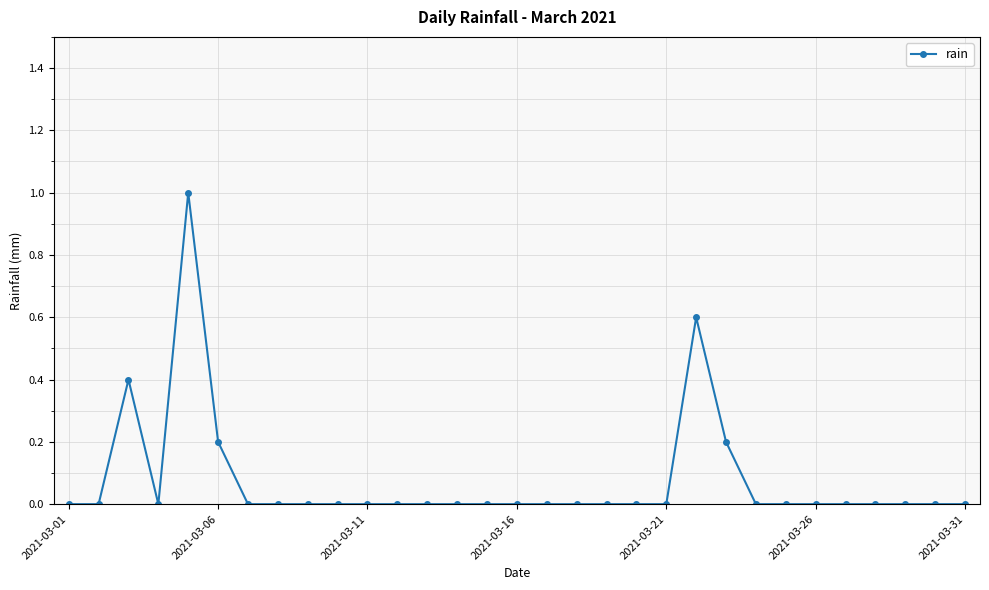

Reading left to right, list all the values displayed in this chart.

0.0	0.0	0.4	0.0	1.0	0.2	0.0	0.0	0.0	0.0	0.0	0.0	0.0	0.0	0.0	0.0	0.0	0.0	0.0	0.0	0.0	0.6	0.2	0.0	0.0	0.0	0.0	0.0	0.0	0.0	0.0